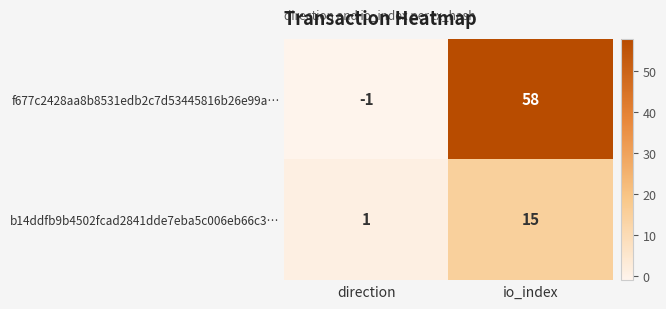

Reading left to right, what are all the values shown in this chart?

f677c2428aa8b8531edb2c7d53445816b26e99a…: direction=-1	io_index=58
b14ddfb9b4502fcad2841dde7eba5c006eb66c3…: direction=1	io_index=15